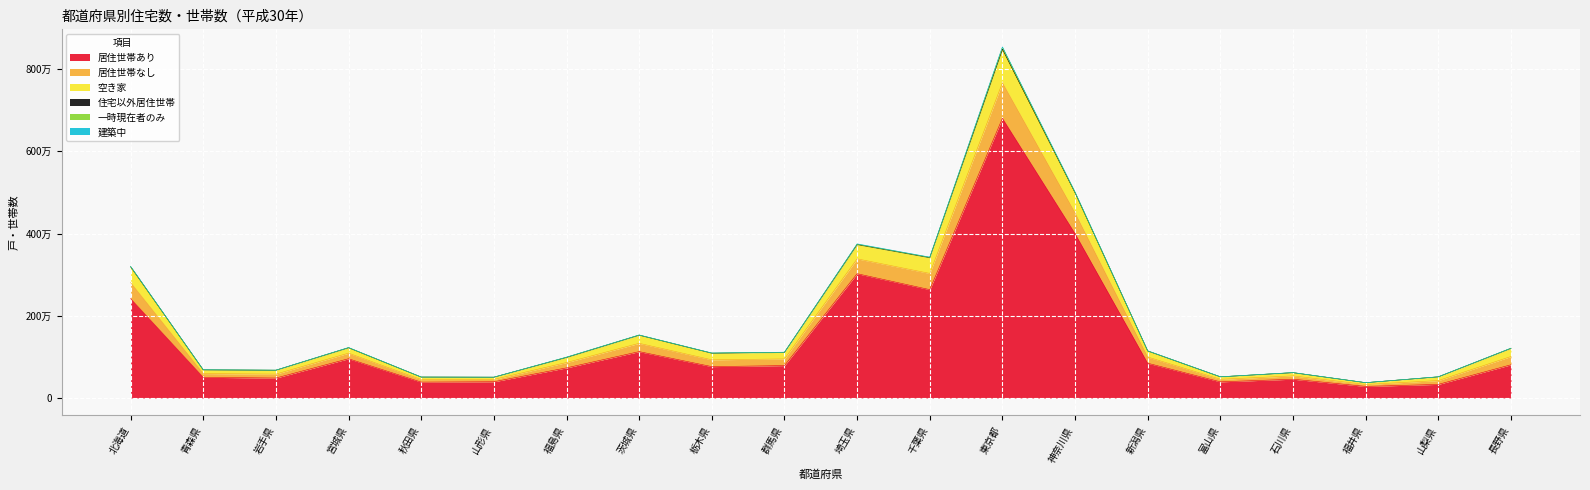

At which category does 居住世帯なし reach its first local valley?

岩手県